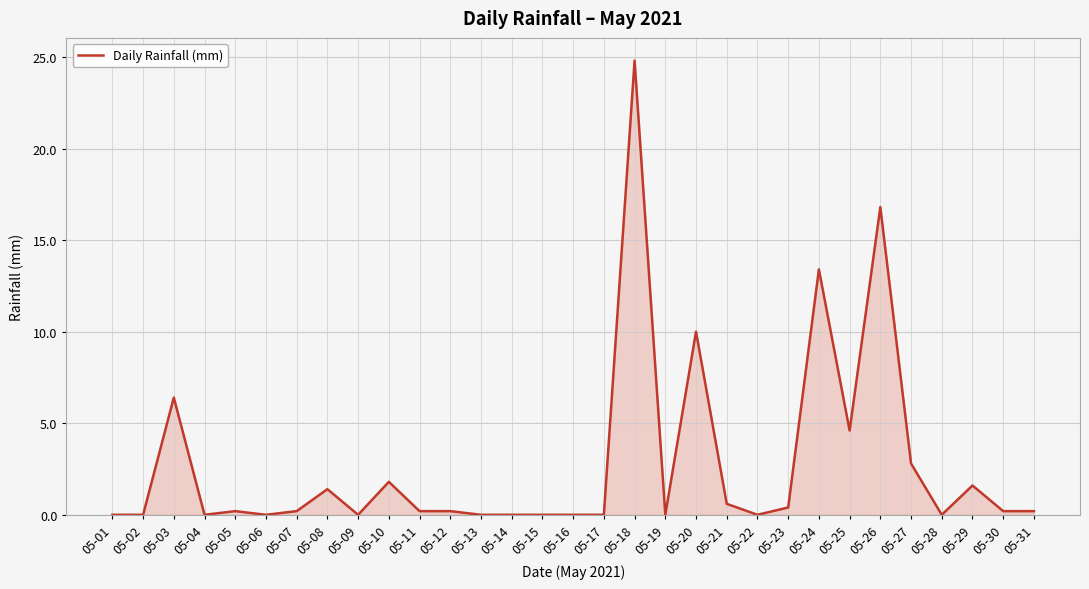

Between 05-25 and 05-14, which is larger?

05-25